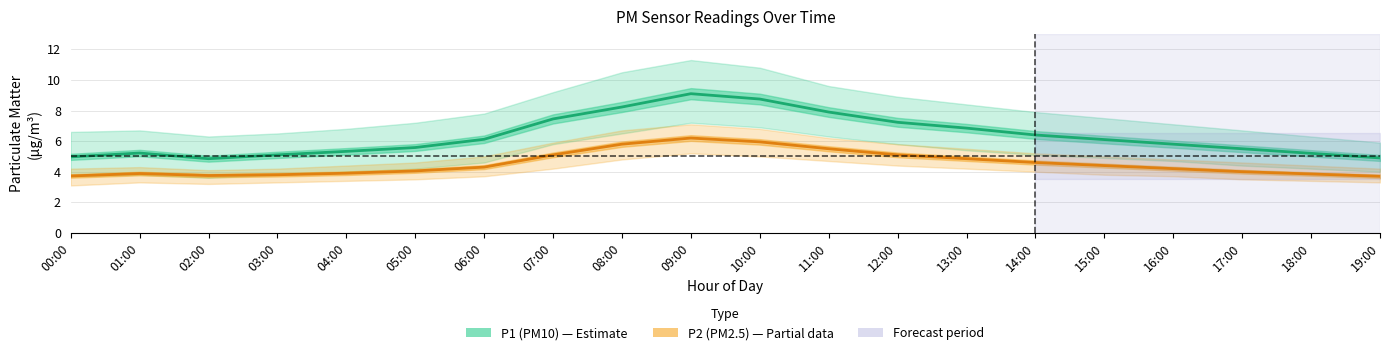

In P1 (PM10), how many points are lower than both neighbors (excluding endpoints)?

1